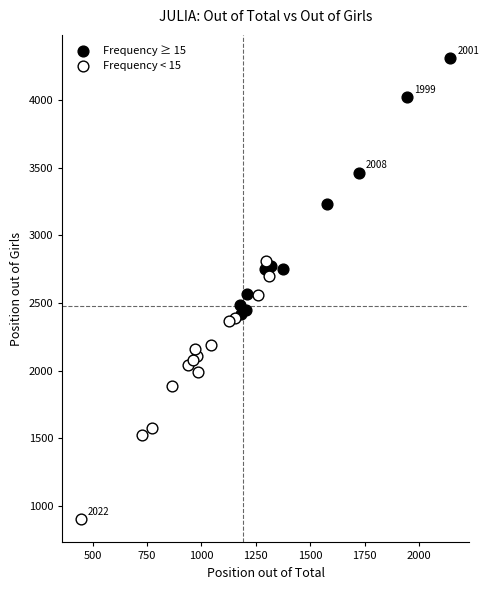

Which series reaches the maximum Y coordinate?

Frequency ≥ 15